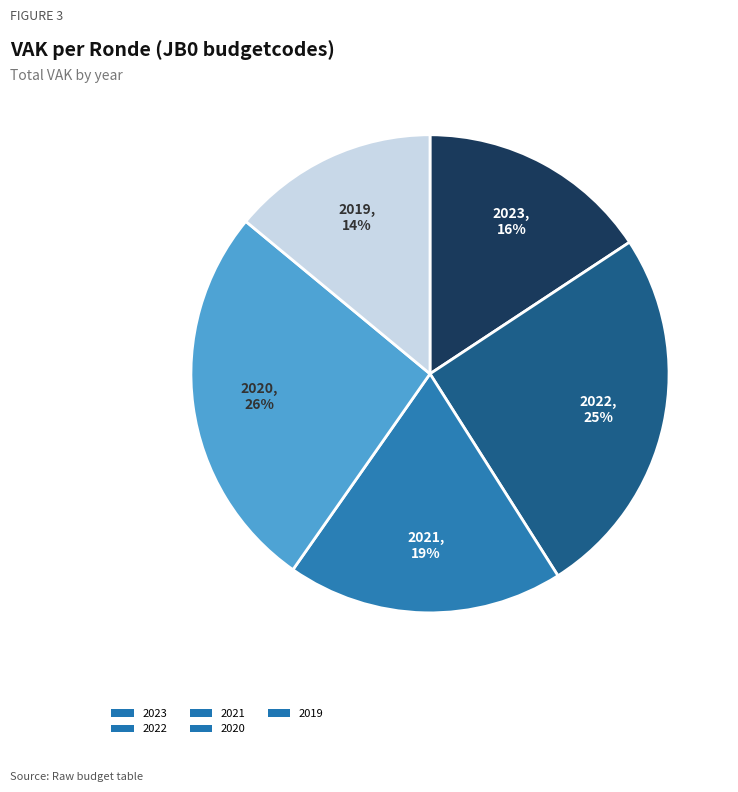

Rank the categories by value from lowest to highest.

2019, 2023, 2021, 2022, 2020